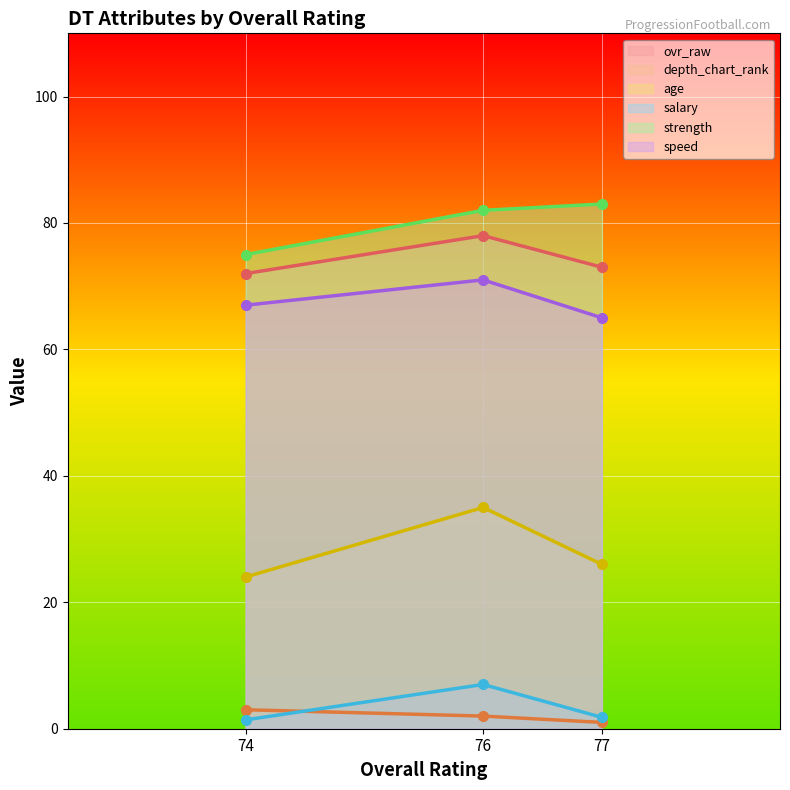

Reading left to right, transcribe all the data shown in this chart.

ovr_raw: 77=73.0	76=78.0	74=72.0
depth_chart_rank: 77=1.0	76=2.0	74=3.0
age: 77=26.0	76=35.0	74=24.0
salary: 77=1.8	76=7.0	74=1.4
strength: 77=83.0	76=82.0	74=75.0
speed: 77=65.0	76=71.0	74=67.0